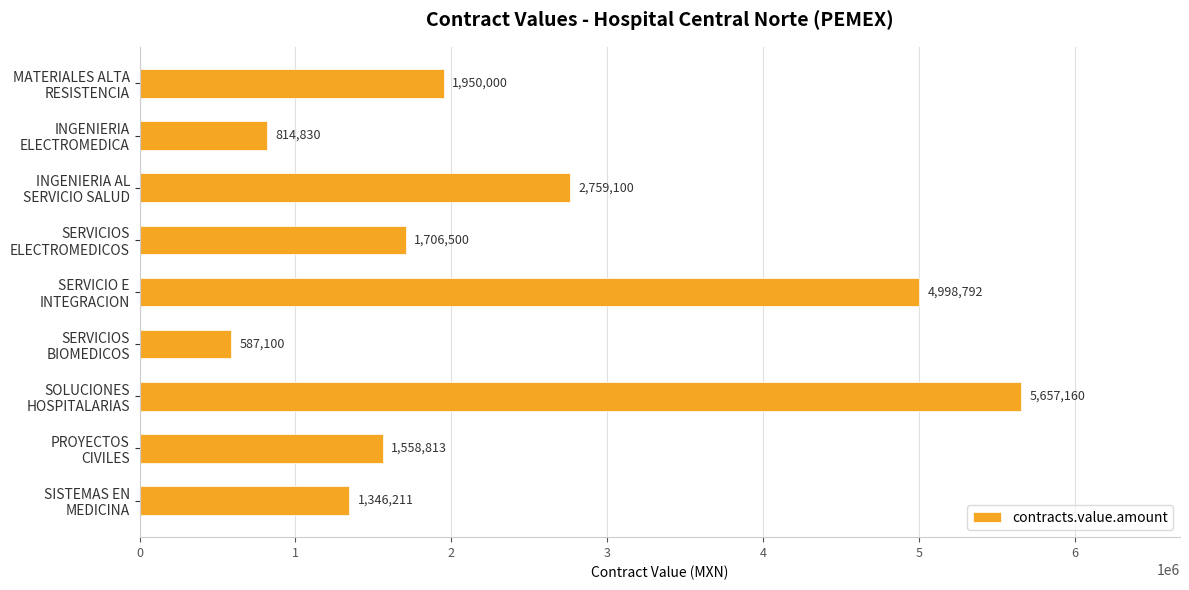

Which label corresponds to the smallest value in the chart?

SERVICIOS
BIOMEDICOS